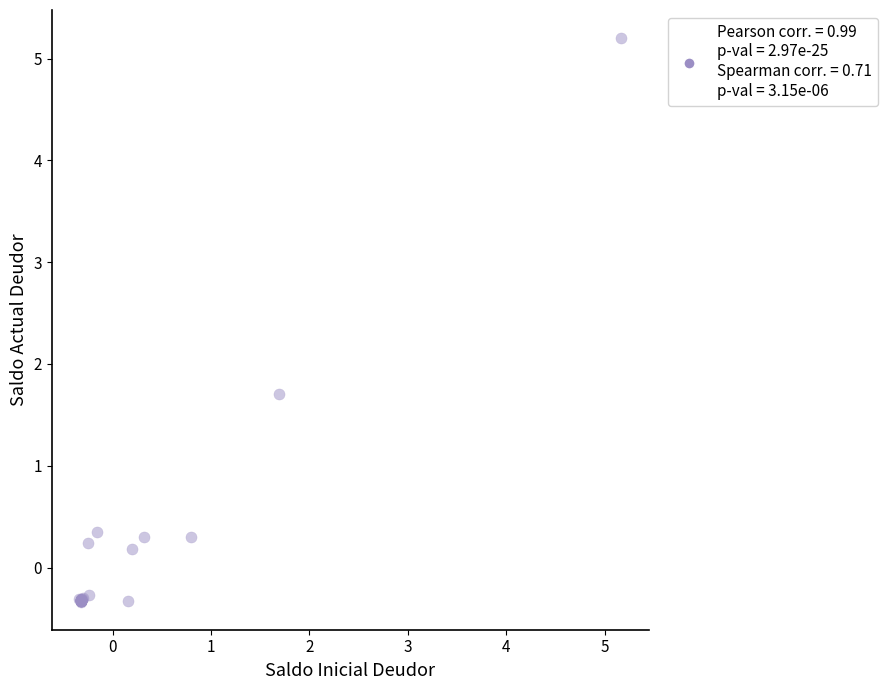

What Y value in the scatter plot is closest to 2?

1.7